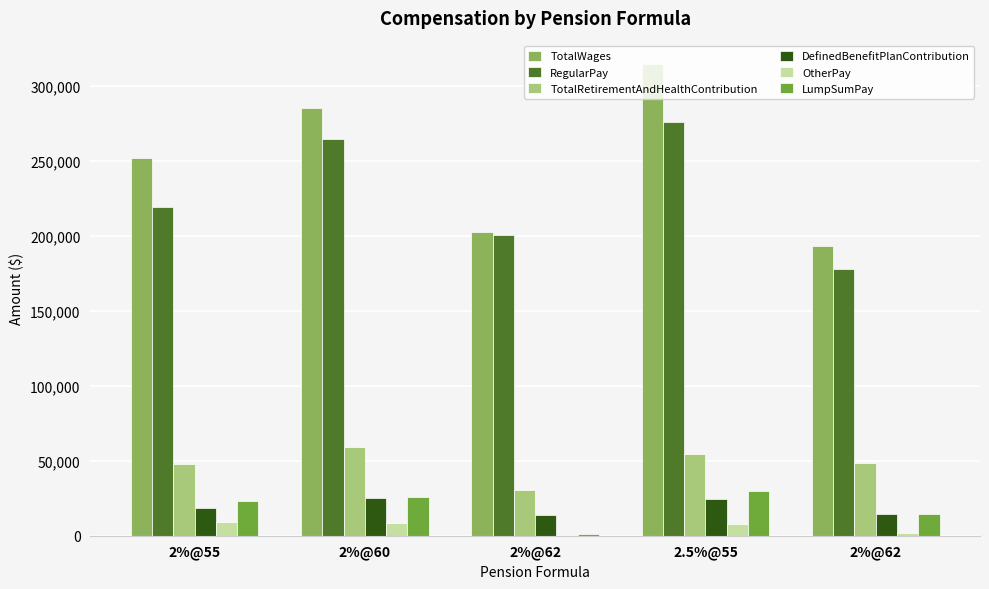

How many data points does each series have?

5